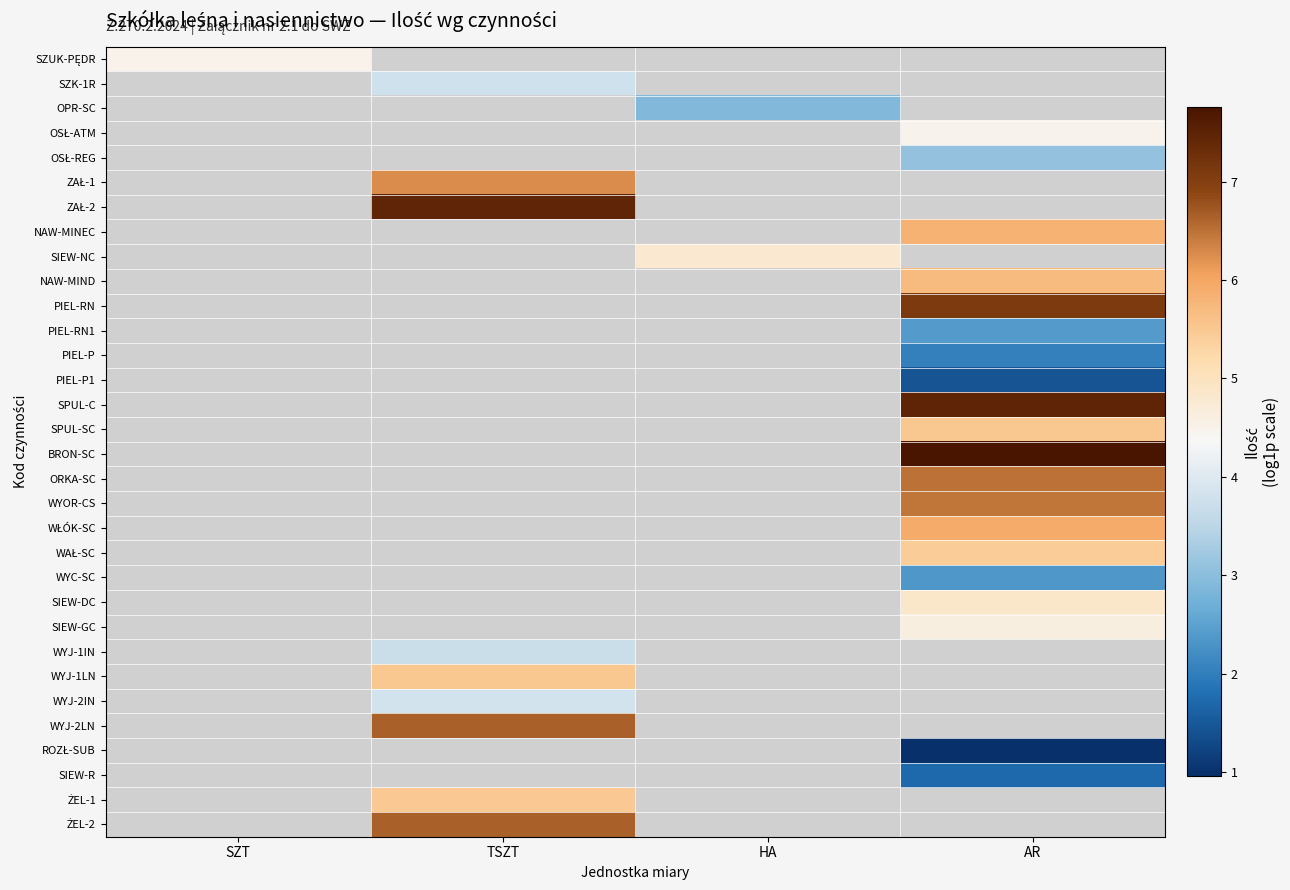

How many positive values does the WŁÓK-SC series have?

1